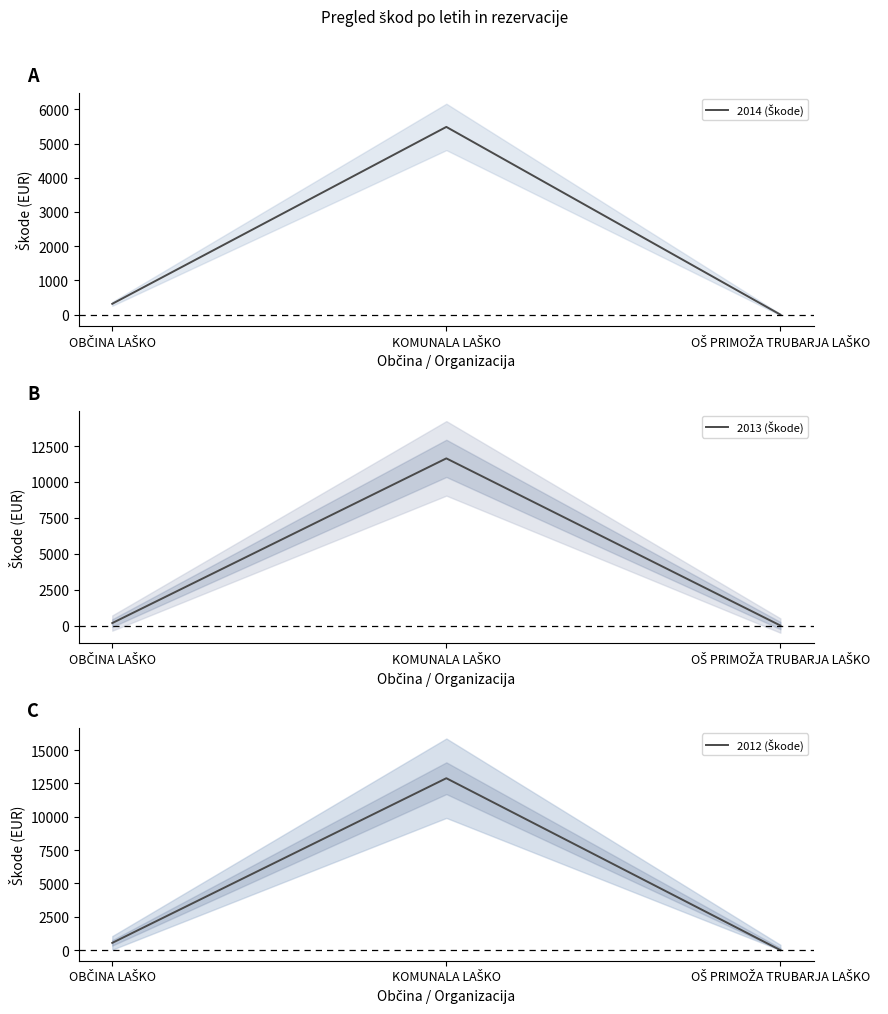

What position from the left is OŠ PRIMOŽA TRUBARJA LAŠKO?

3